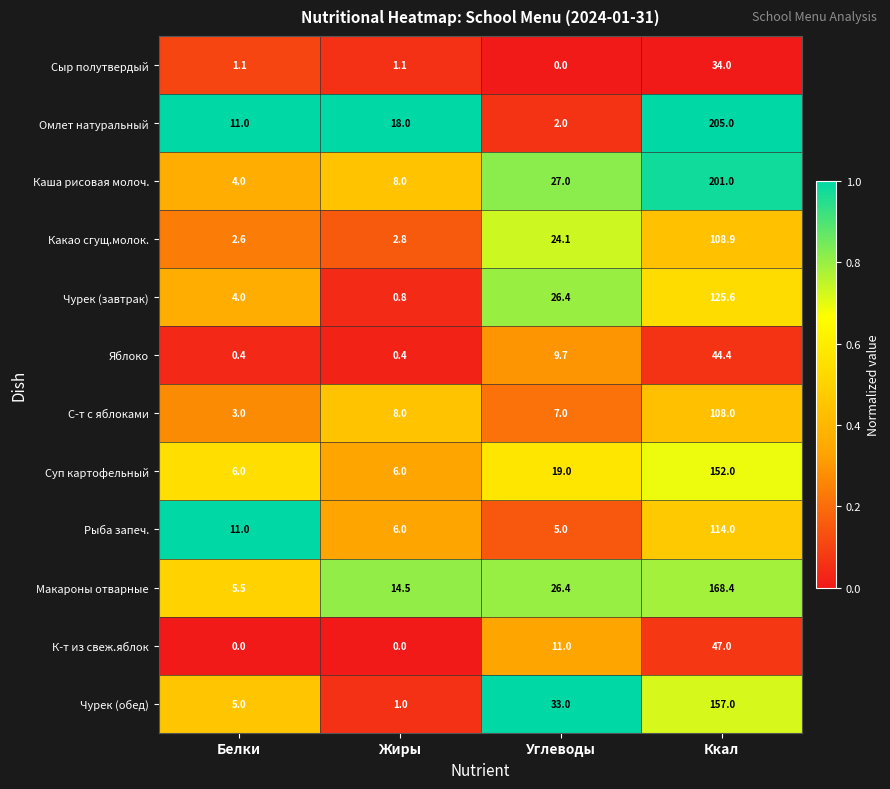

List the series in order of their peak value, highest first.

Омлет натуральный, Каша рисовая молоч., Макароны отварные, Чурек (обед), Суп картофельный, Чурек (завтрак), Рыба запеч., Какао сгущ.молок., С-т с яблоками, К-т из свеж.яблок, Яблоко, Сыр полутвердый